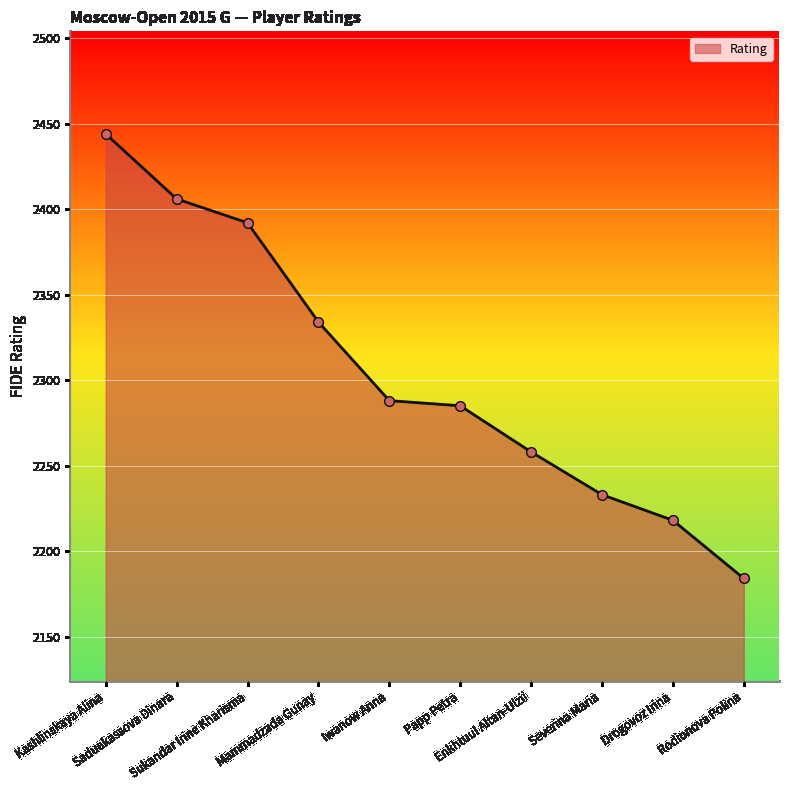

Is it true that the value at Papp Petra is 1509?

False